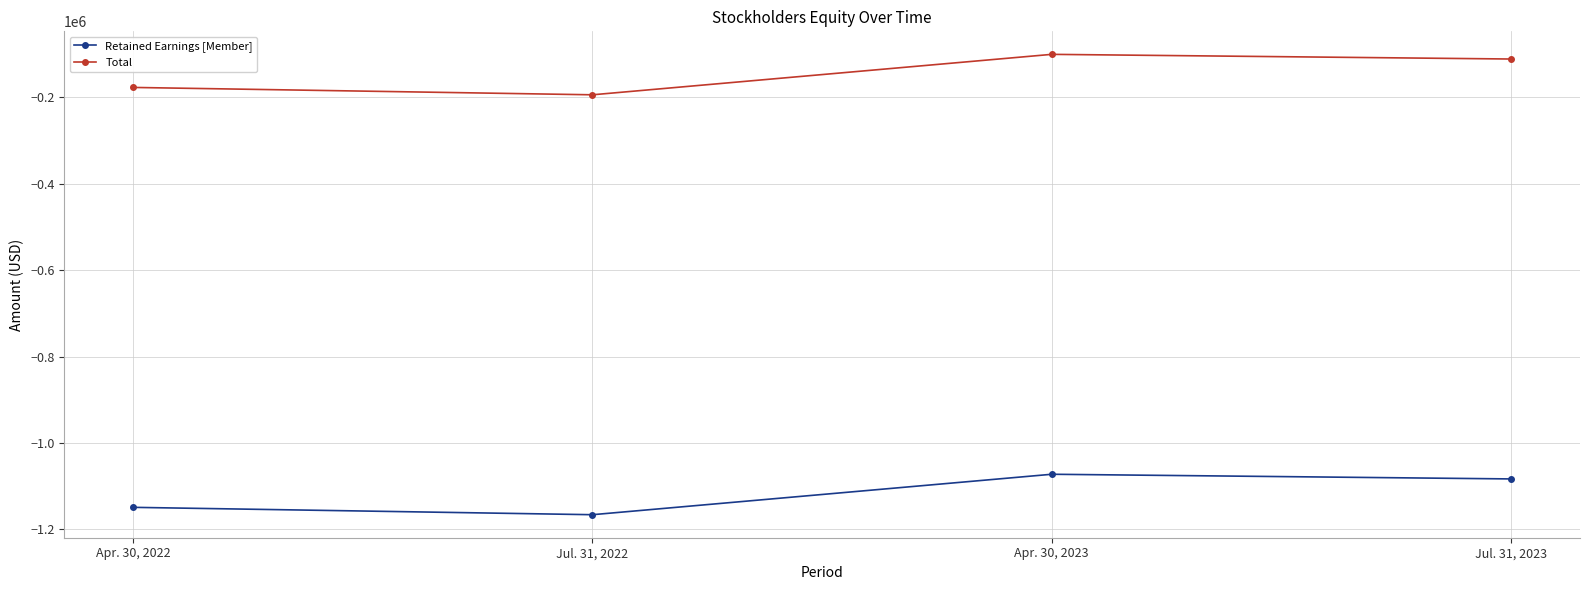

List the series in order of their overall mean, lowest first.

Retained Earnings [Member], Total